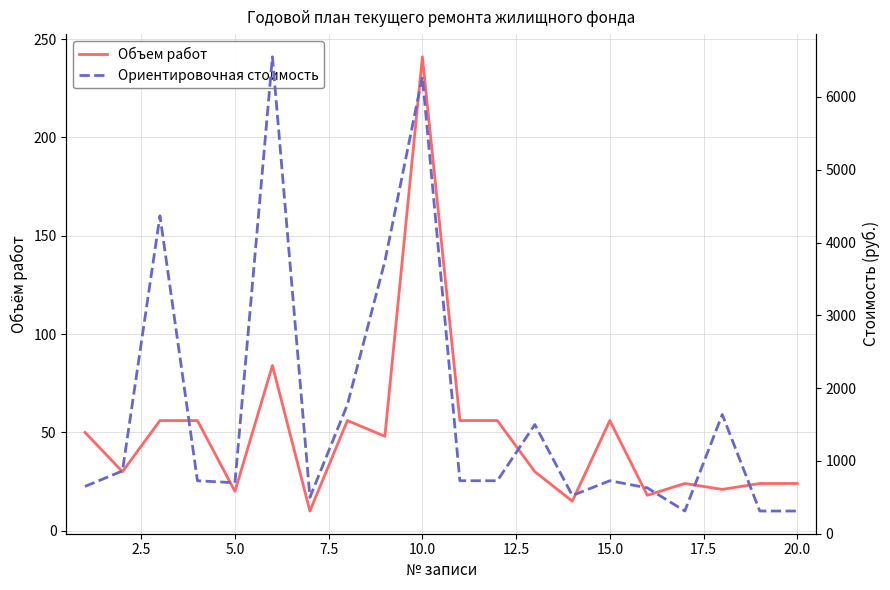

Is it true that Объем работ equals 44.4 at 12?

False